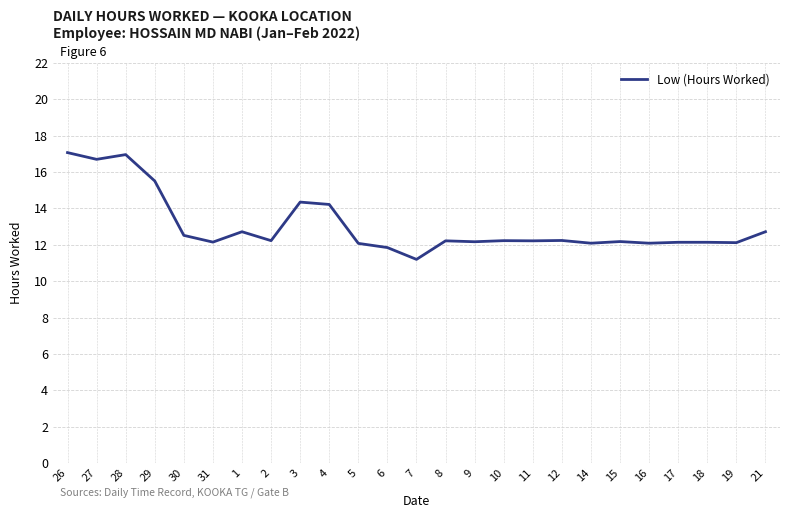

What is the change in value from 28 to 12?

-4.7